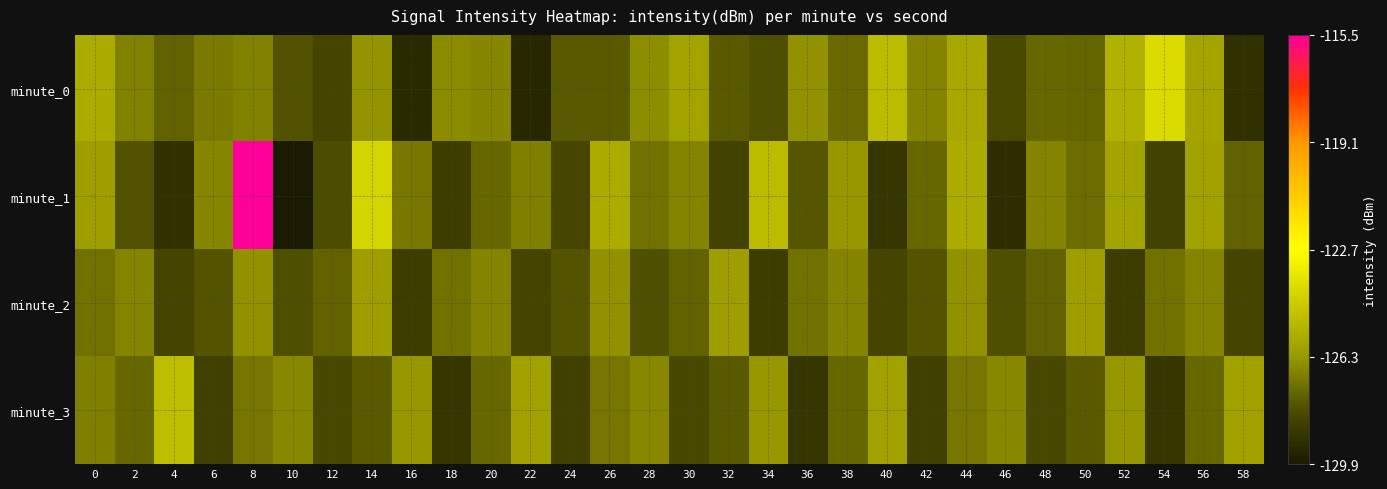

Count the number of categories in the chart.

30